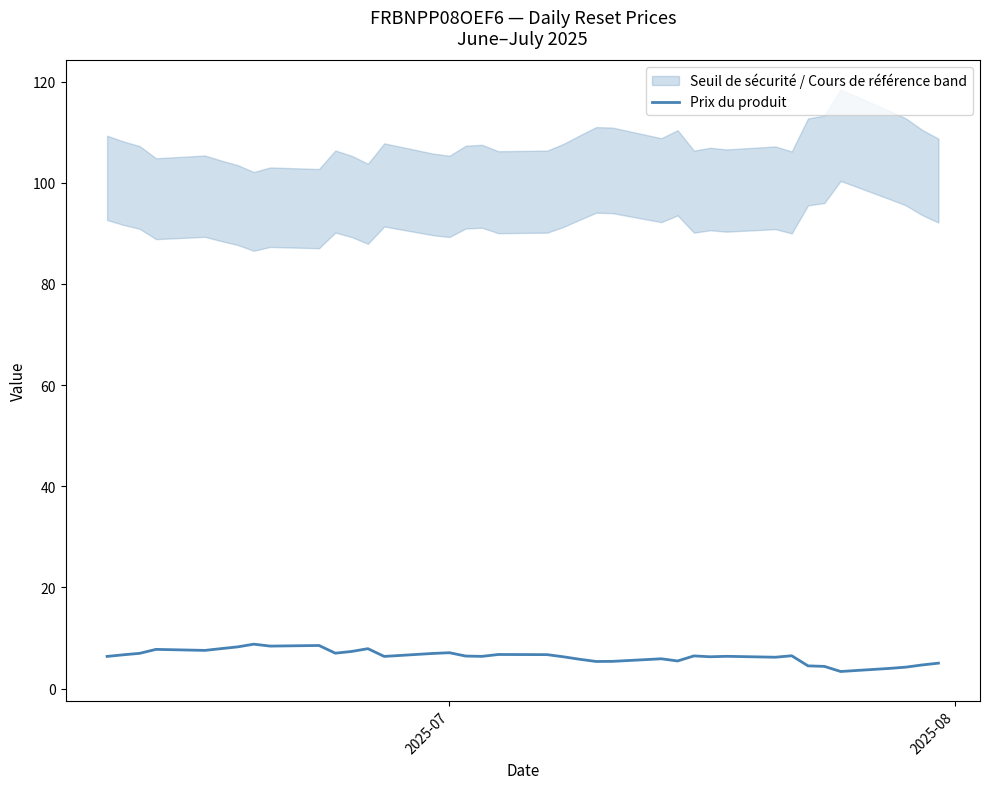

What is the average value?

6.4